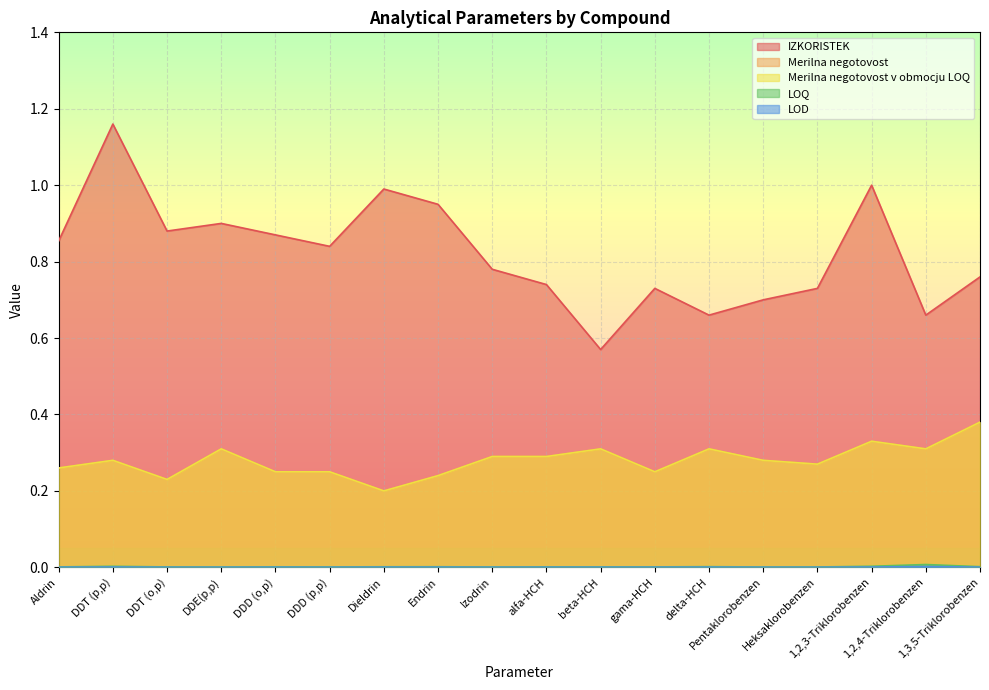

What value does the Merilna negotovost v obmocju LOQ series have at delta-HCH?

0.3